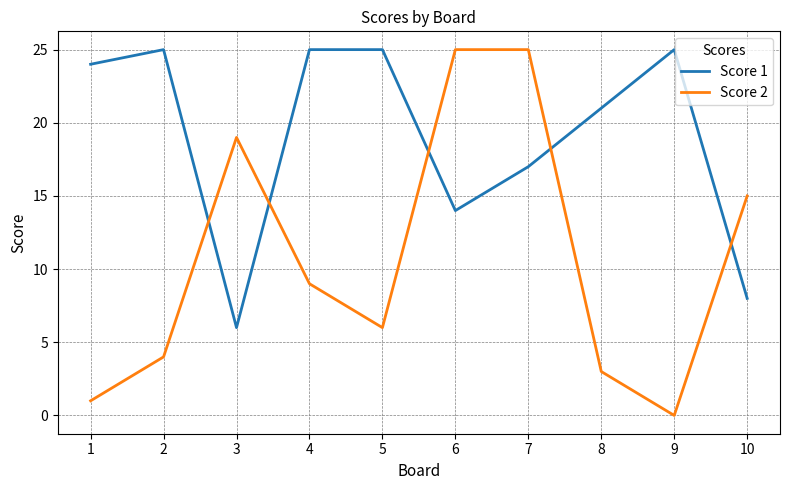

Which category has the lowest value in the Score 2 series?

9